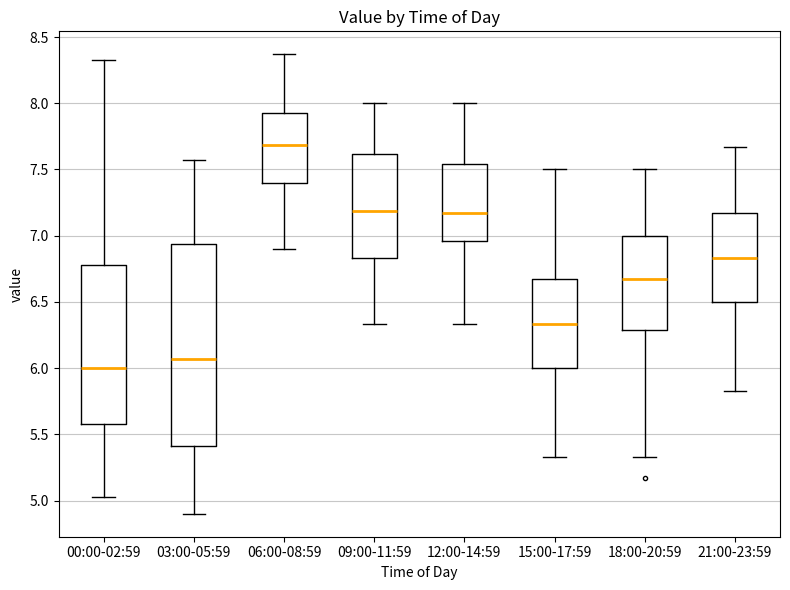

Which box has the lowest median line?

00:00-02:59